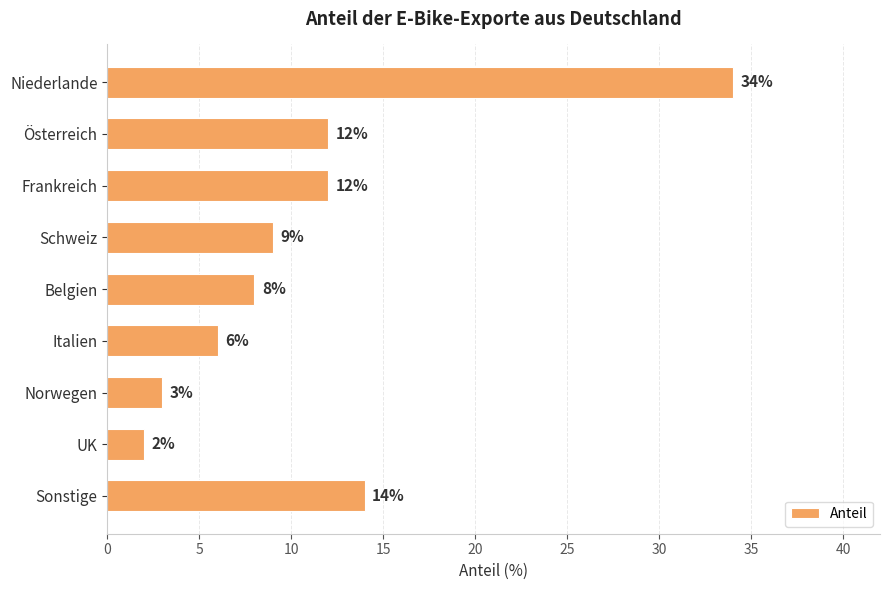

Reading top to bottom, what are all the values shown in this chart?

Niederlande=34	Österreich=12	Frankreich=12	Schweiz=9	Belgien=8	Italien=6	Norwegen=3	UK=2	Sonstige=14